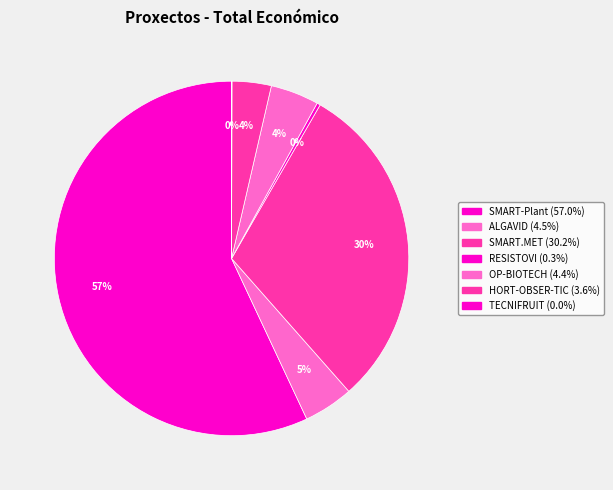

True or false: SMART.MET accounts for 30% of the total.

True